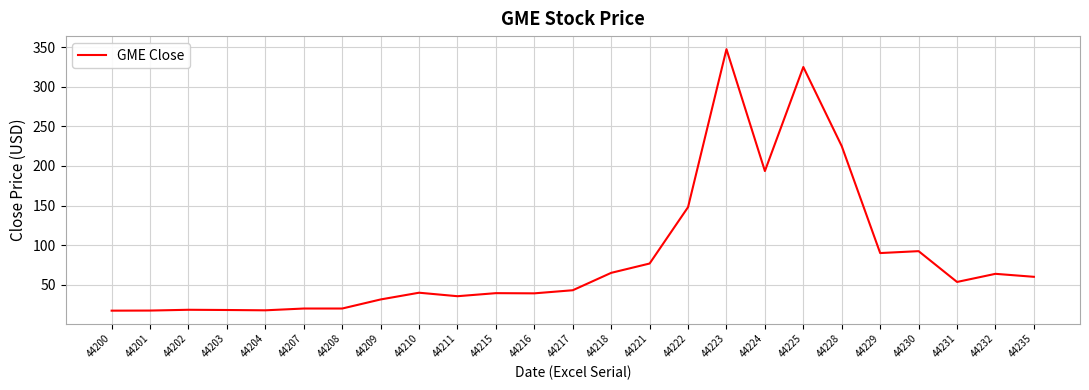

What is the change in value from 44210 to 44224?

+153.7